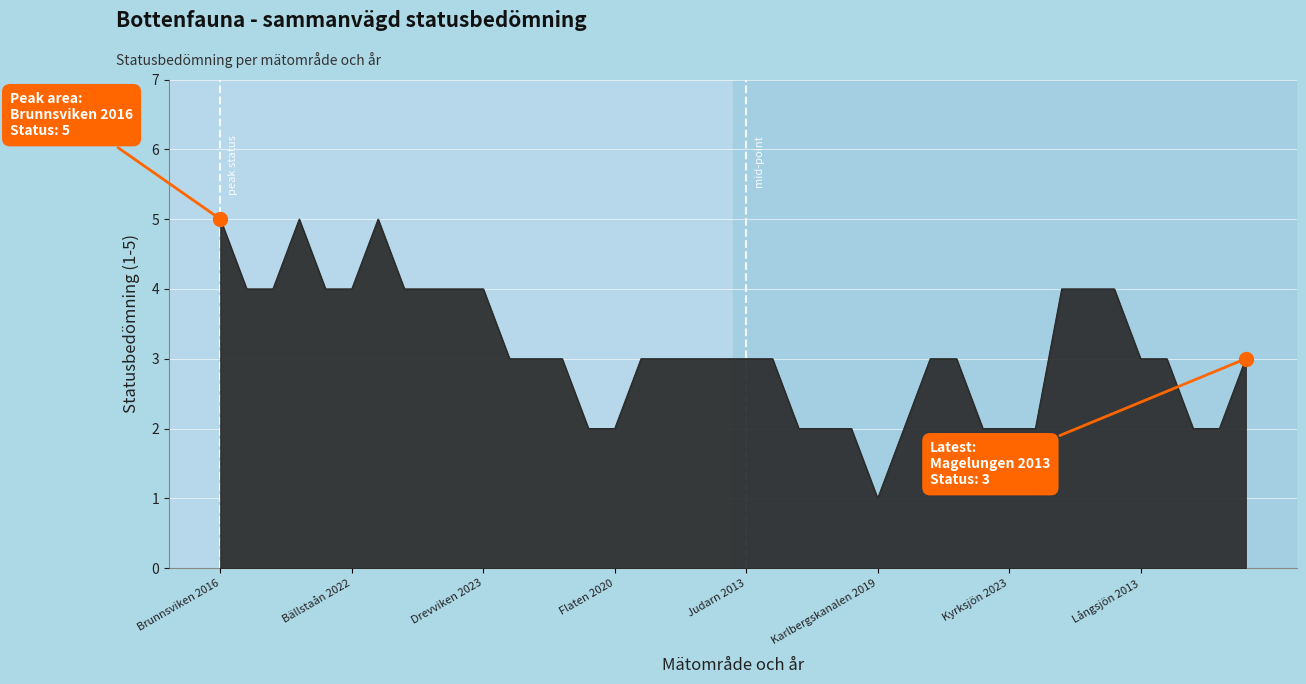

What is the difference between the maximum and minimum values?

4